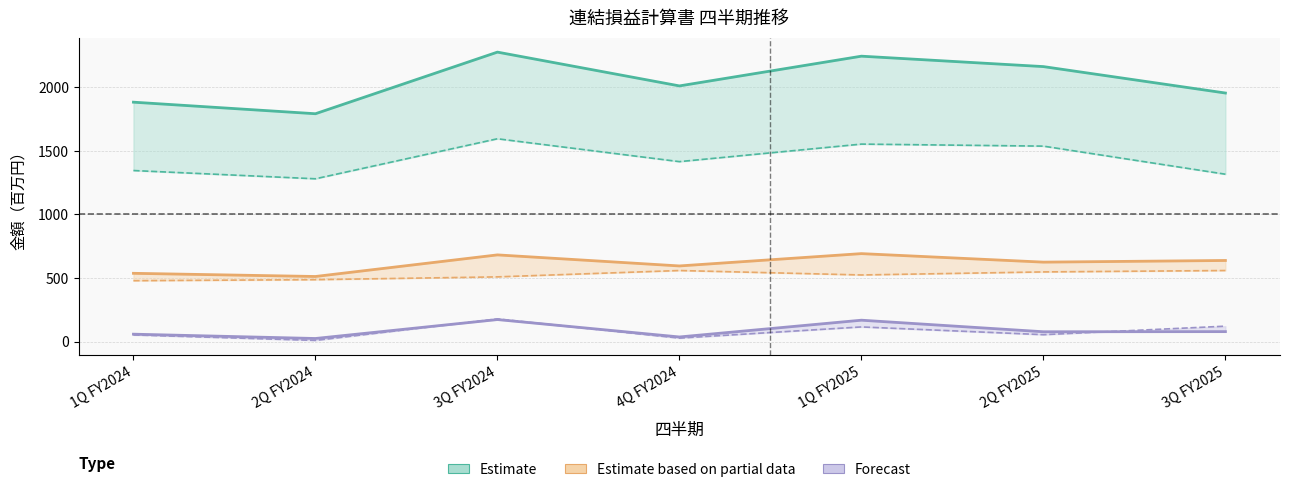

At which label does 販売費及び一般管理費 reach its peak?

4Q FY2024